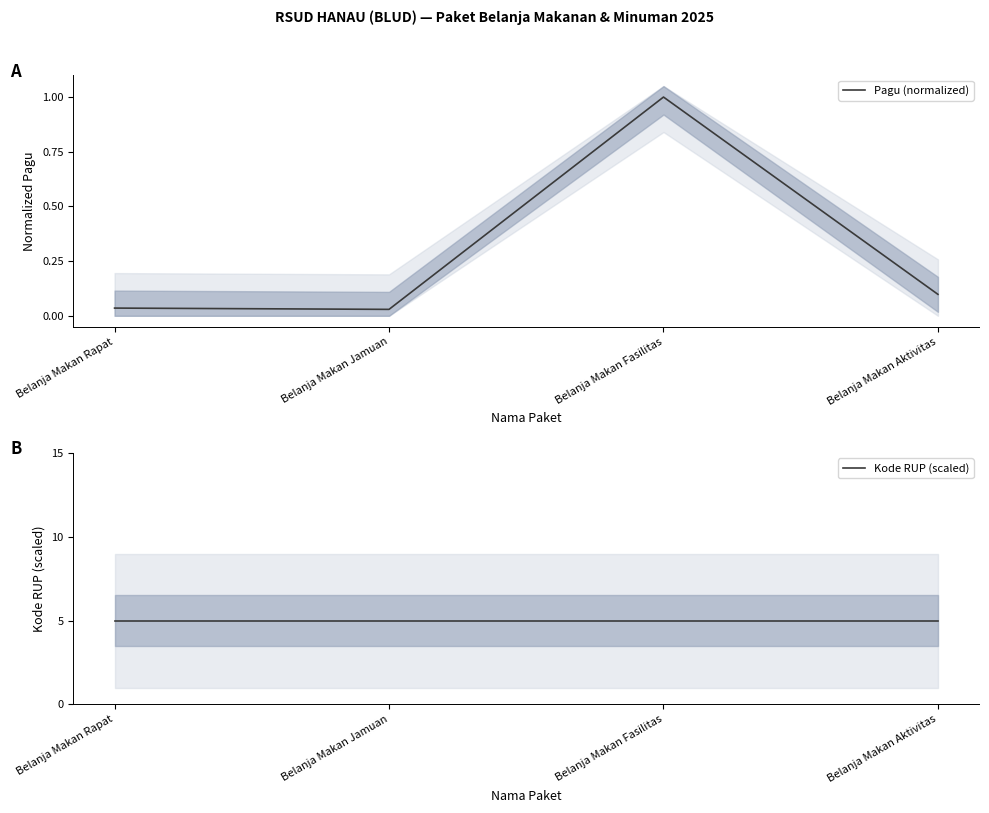

Reading right to left, extract all data points from this chart.

Pagu (normalized): 0.1	1.0	0.0	0.0
Kode RUP (scaled): 5.0	5.0	5.0	5.0